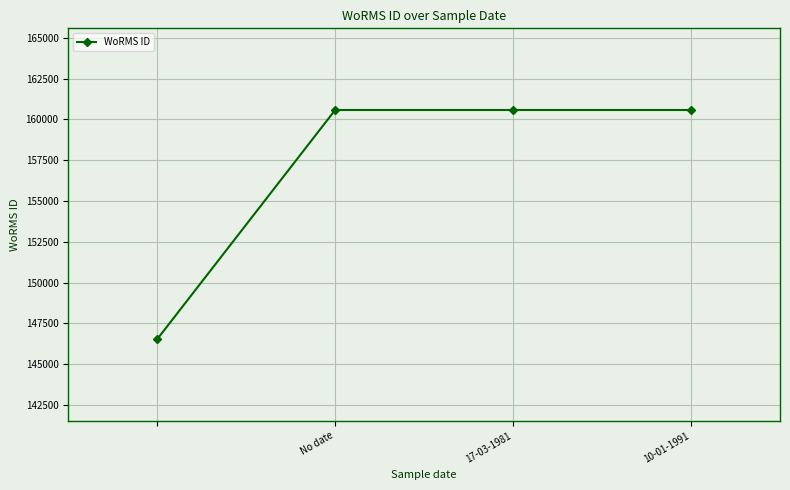

Reading left to right, list all the values displayed in this chart.

146541	160572	160572	160572